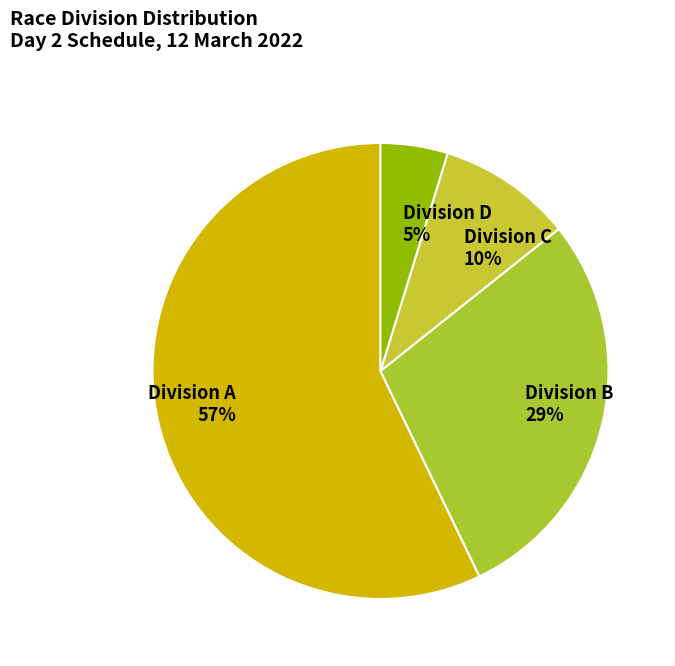

To the nearest percent, what percentage of the pie is Division B?

29%